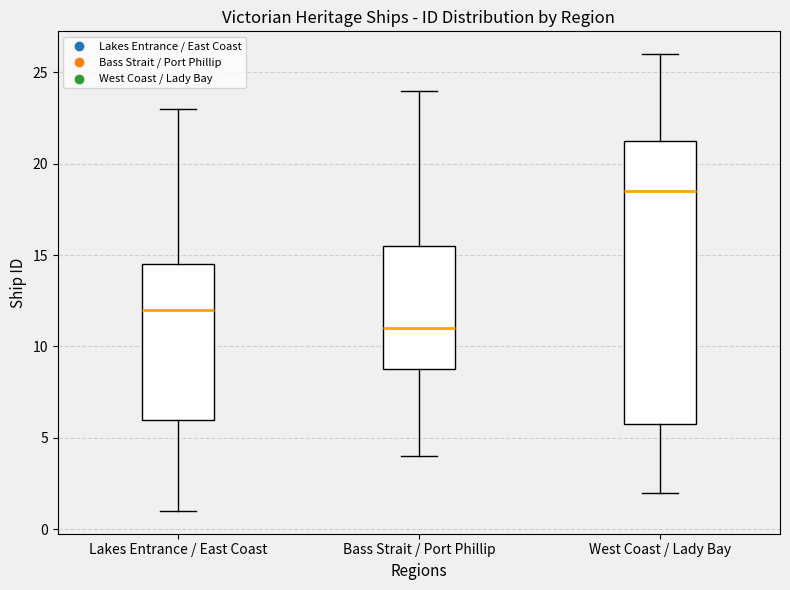

Where does the upper whisker of the box for Bass Strait / Port Phillip end on the y-axis? The values are not printed on the chart, so give them approximately, as read against the axis.

24.0